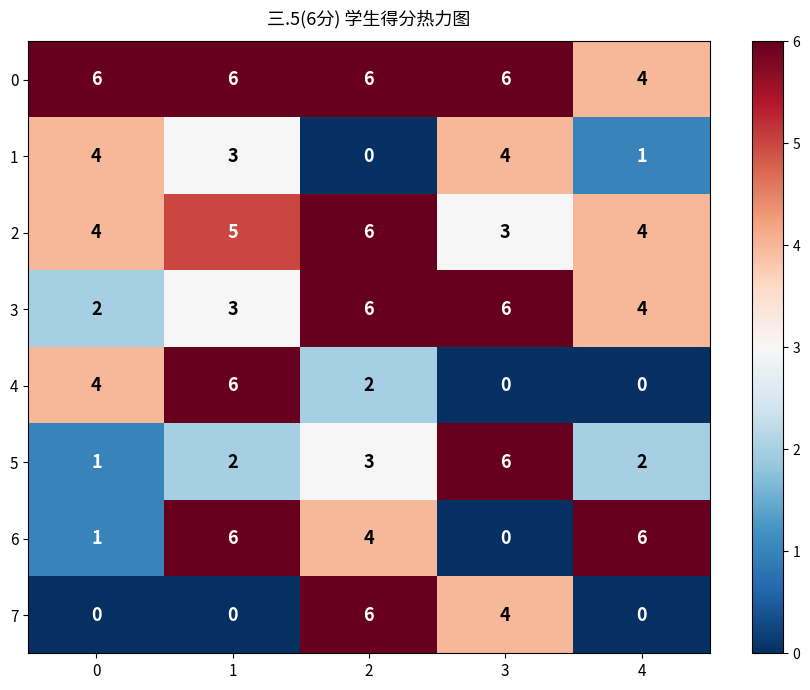

At which category is the sum across all series the highest?

2